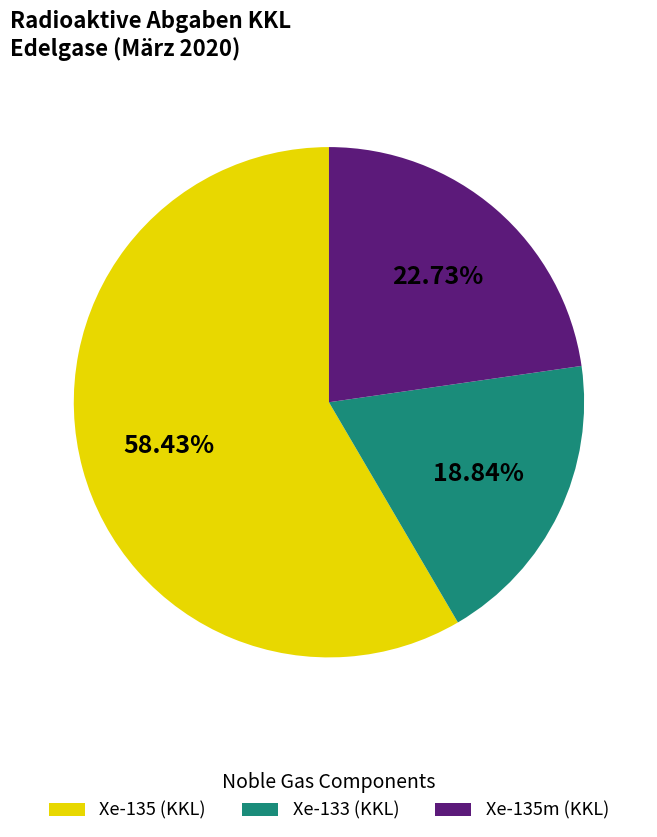

Approximately how many times larger is the value at Xe-135 (KKL) compared to Xe-135m (KKL)?

2.6